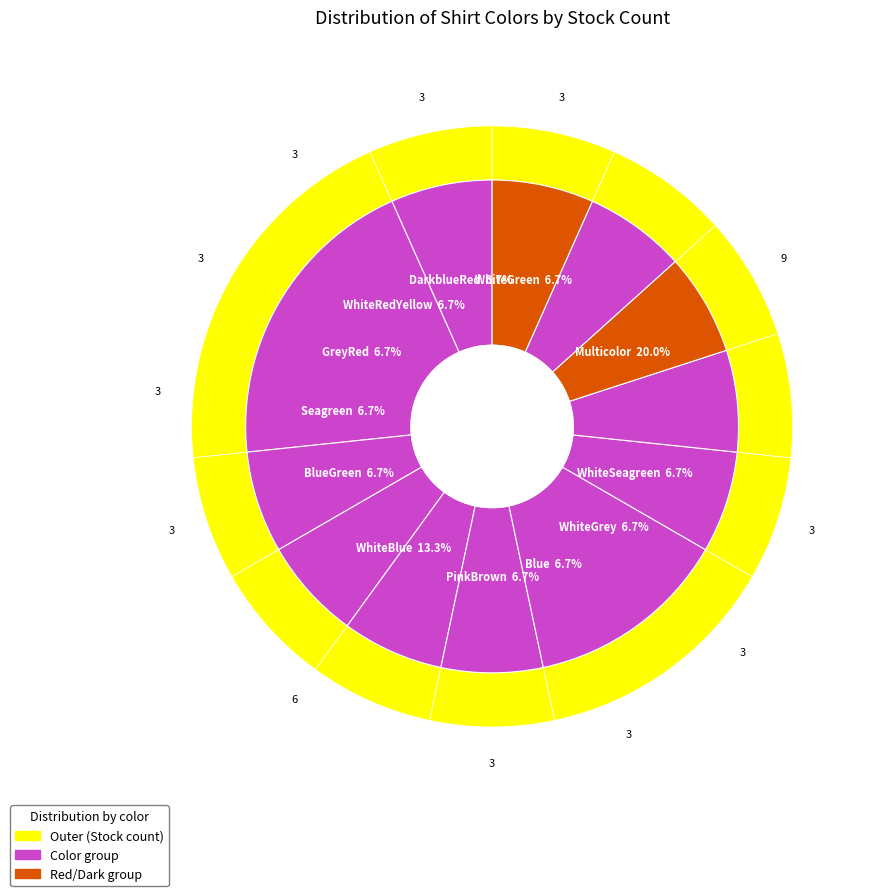

What percentage do Seagreen and PinkBrown together represent?

13.3%